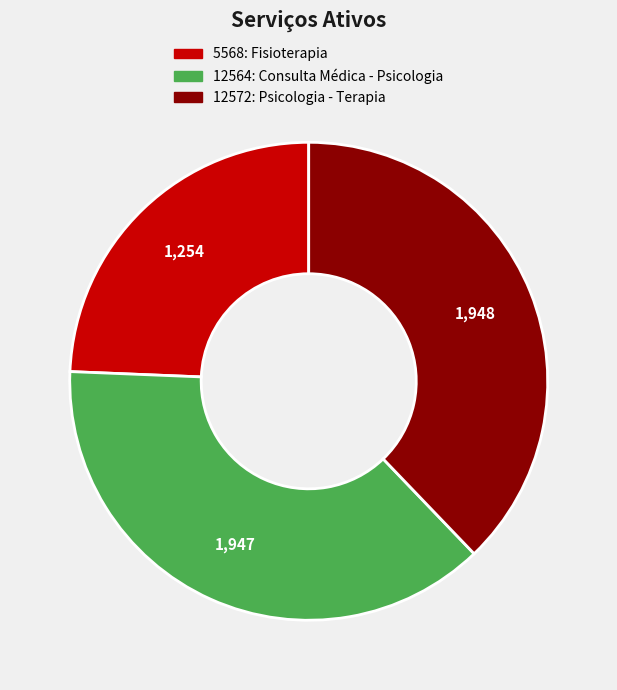

Is it true that 5568: Fisioterapia is 12% of the pie?

False